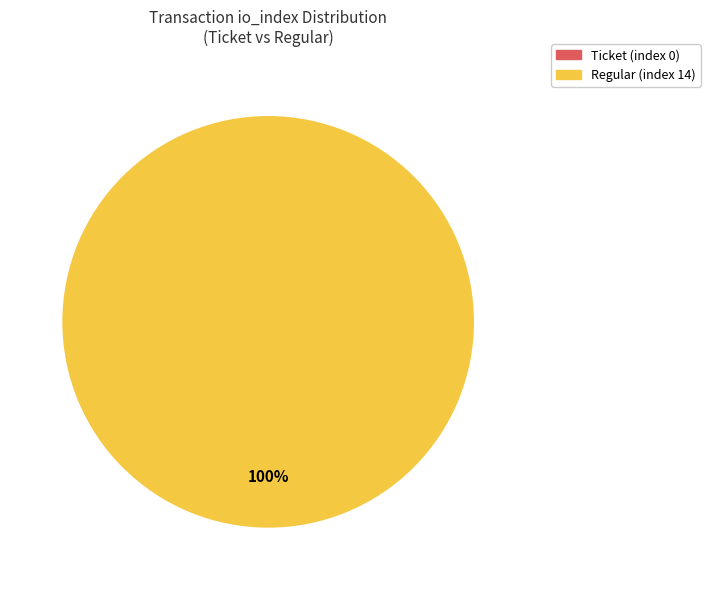

The Regular (index 14) slice represents 100% of the pie. True or false?

True